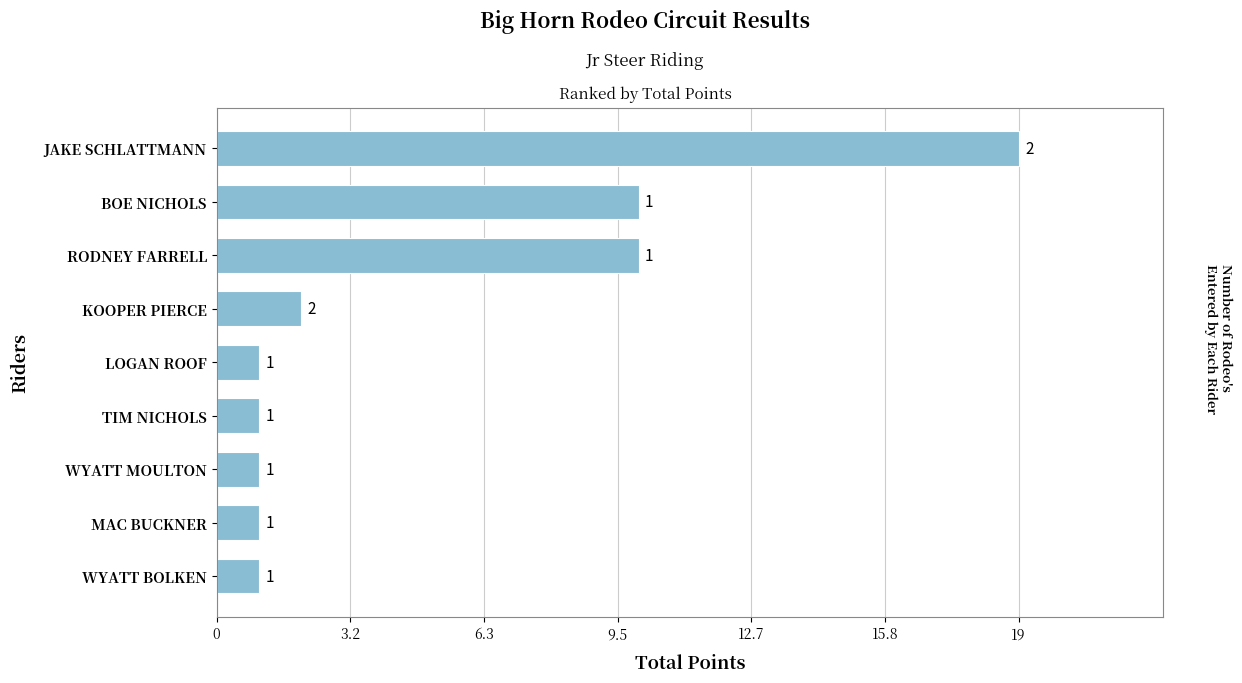

What is the difference between the maximum and minimum values?

18